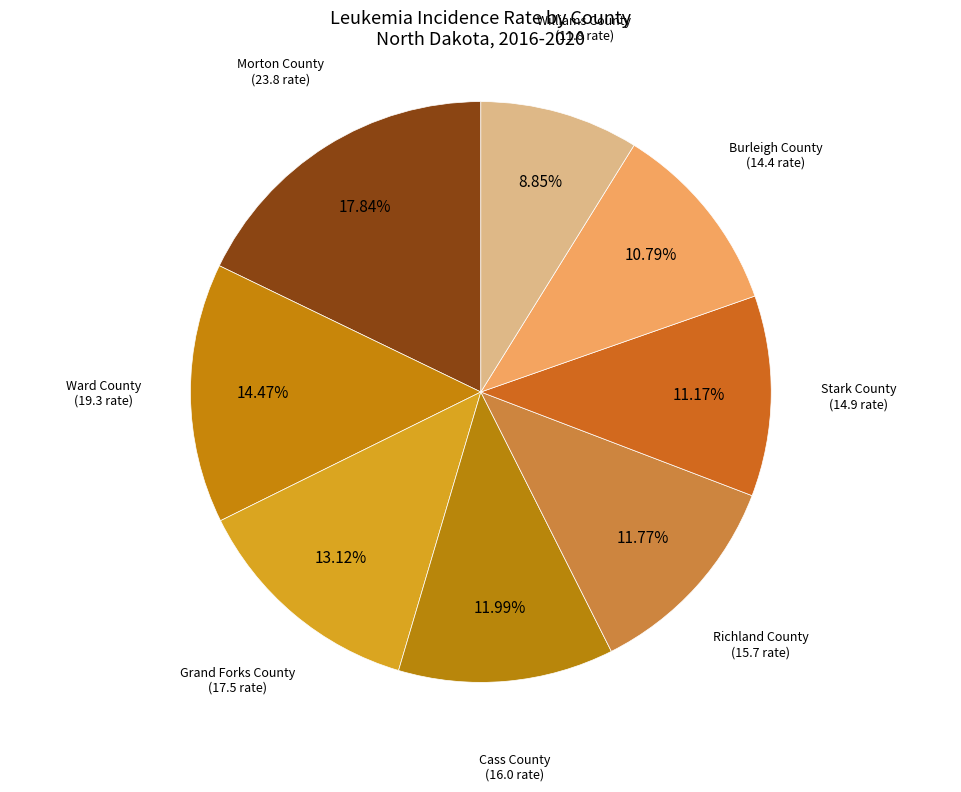

How many slices are in this pie chart?

8